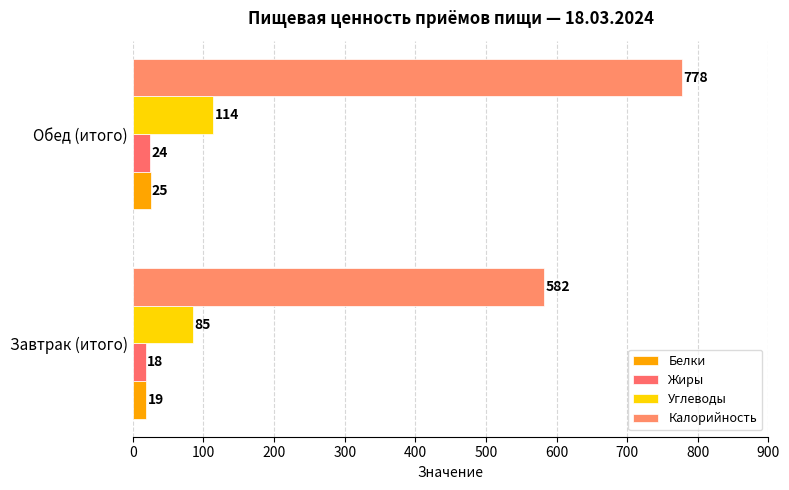

What is the difference between the maximum and minimum values in the Жиры series?

6